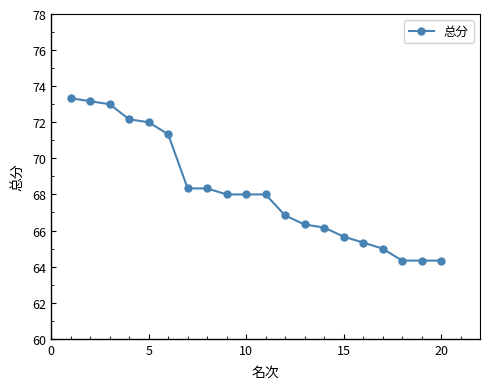

What is the difference between the second highest and minimum values?

8.8